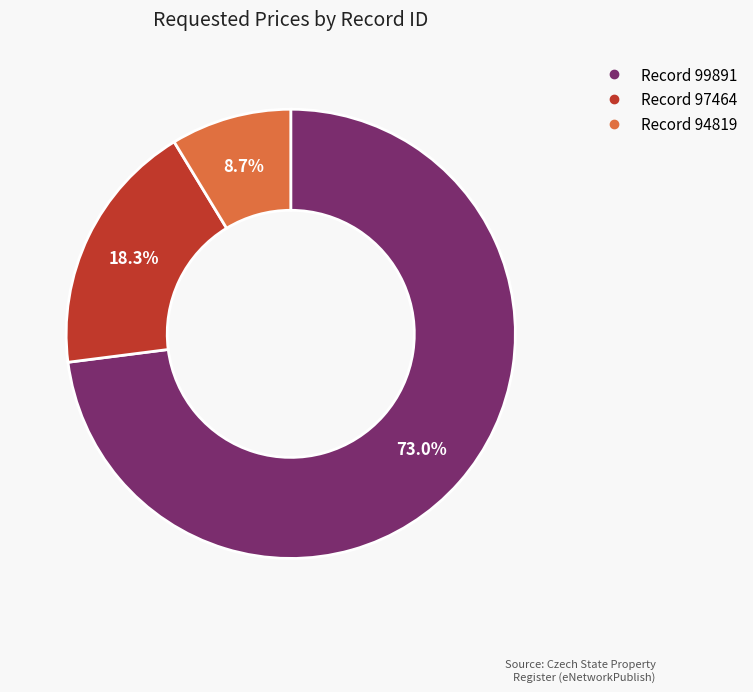

Does any single category account for the majority?

Yes